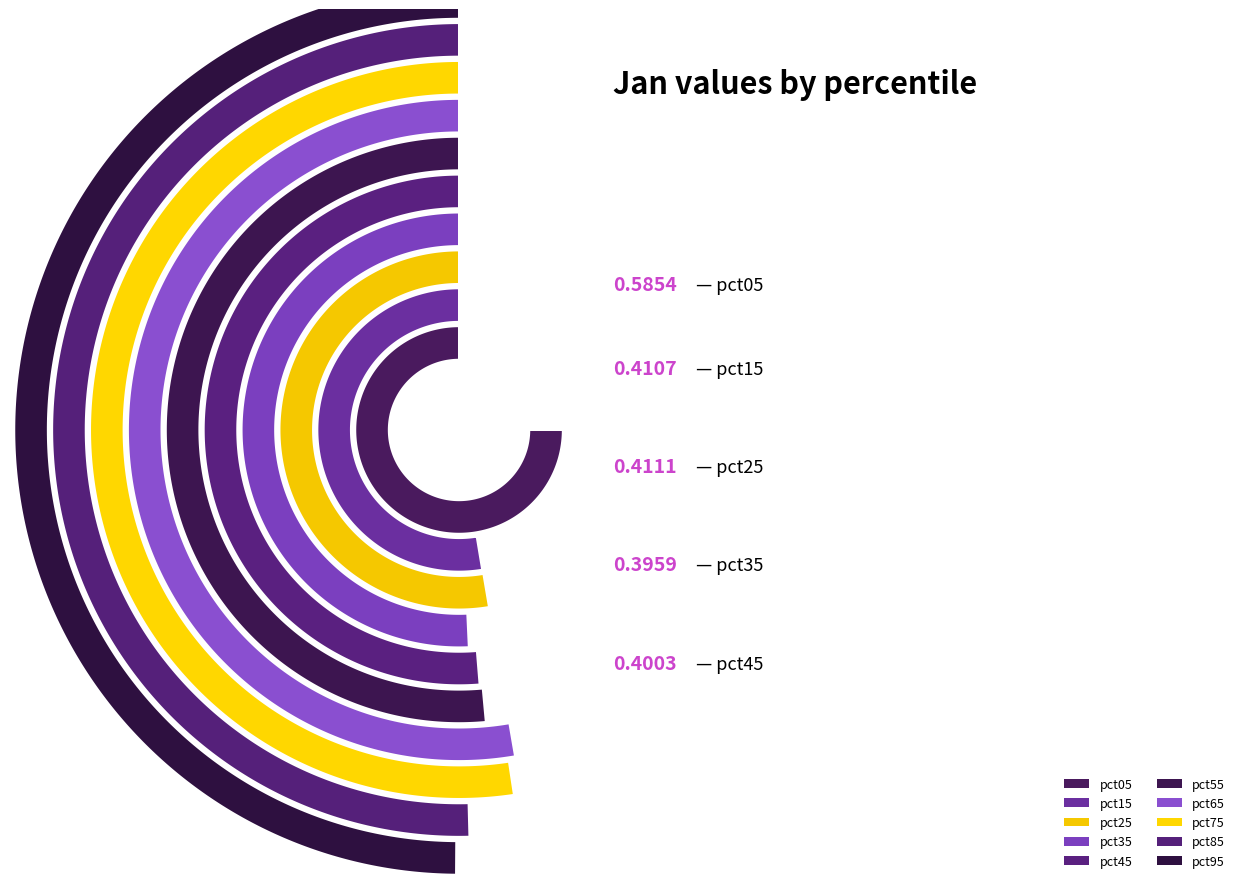

How many slices are in this pie chart?

10